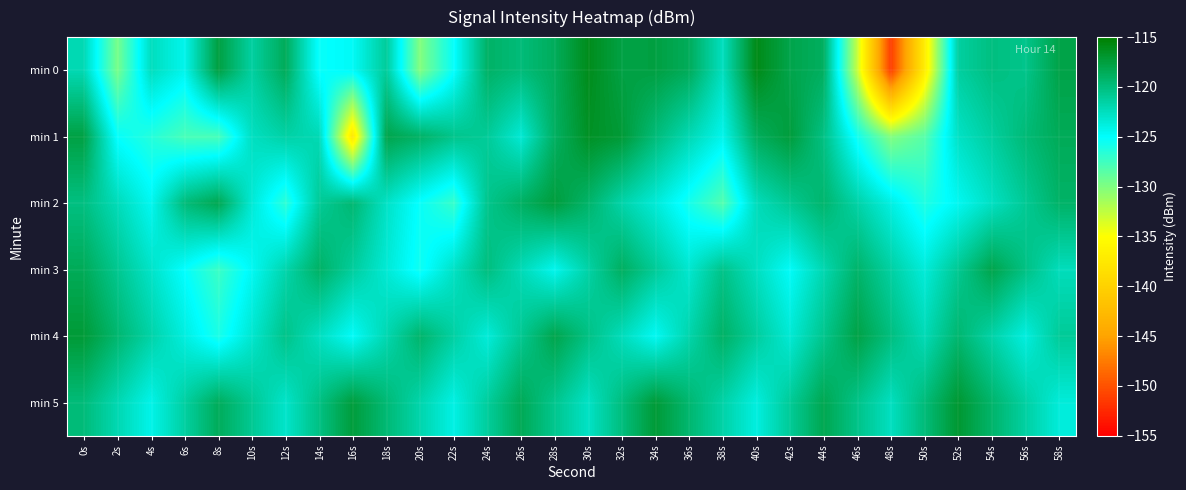

List the series in order of their peak value, highest first.

min 0, min 1, min 5, min 4, min 2, min 3